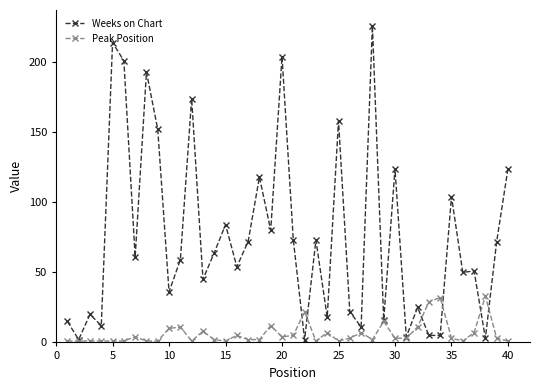

How many series are shown in this chart?

2